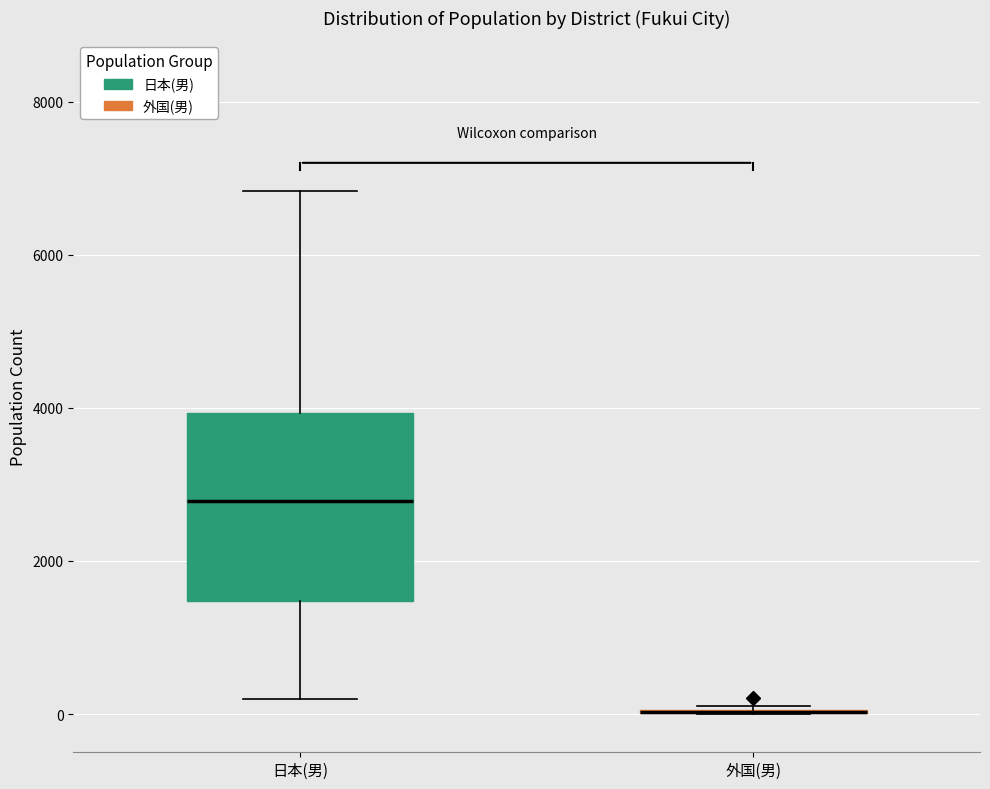

Reading left to right, transcribe this box plot: for each box, give where its median line is, the range the box spans, and where its two whiskers end, as read against the y-axis. The values are not printed on the chart, so give them approximately, as read against the axis.

日本(男): median 2800, box 1400 to 4000, whiskers 200 to 6800
外国(男): box collapsed to a line at 0, whiskers 0 to 200